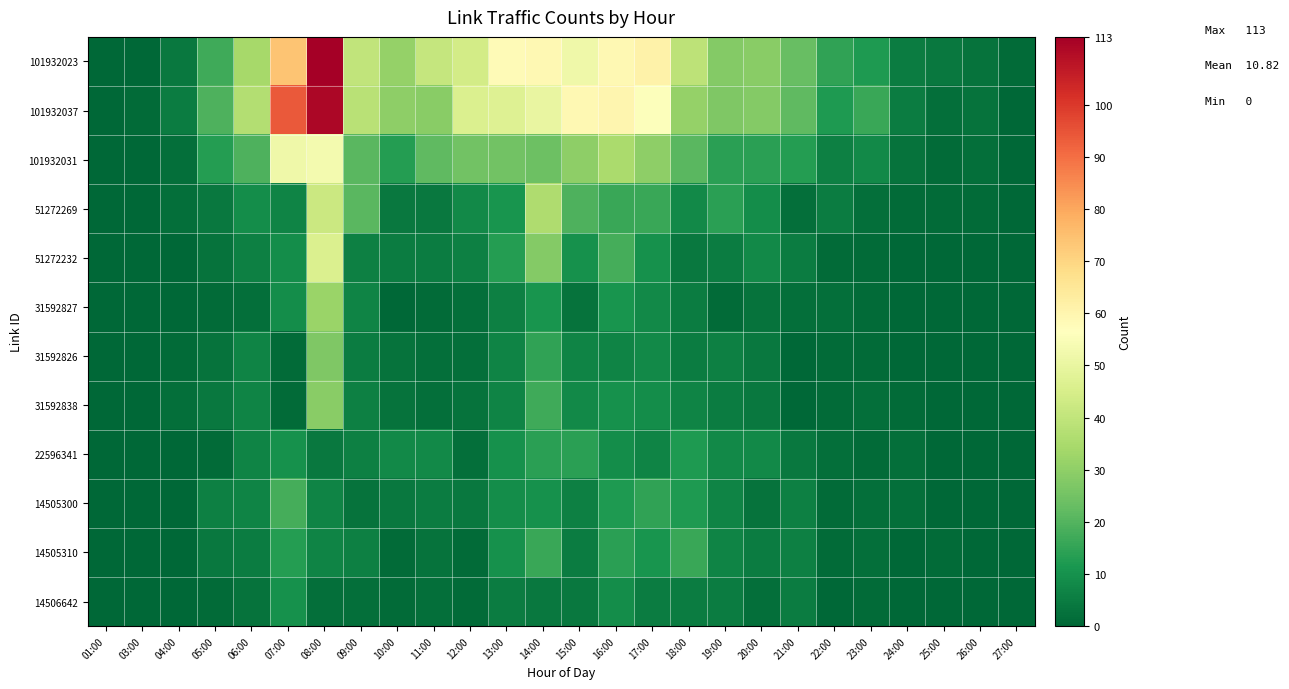

At which category is the sum across all series the highest?

08:00